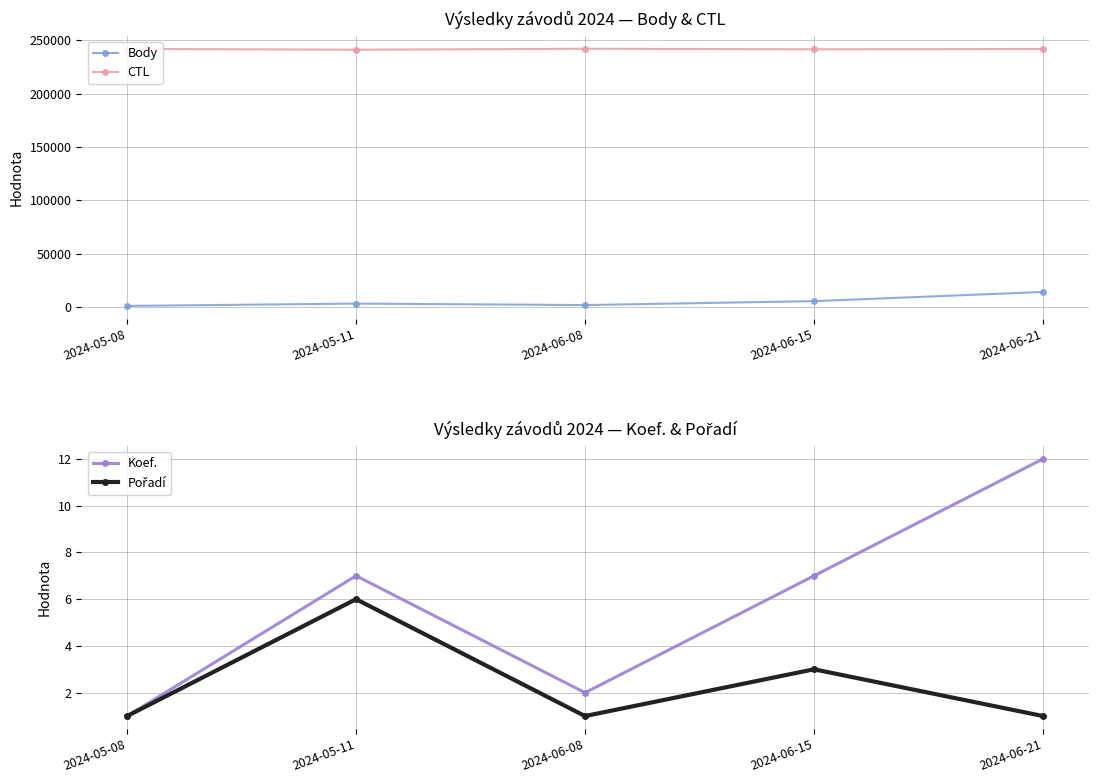

What is the difference between the highest and lowest values at 2024-05-08?

242106